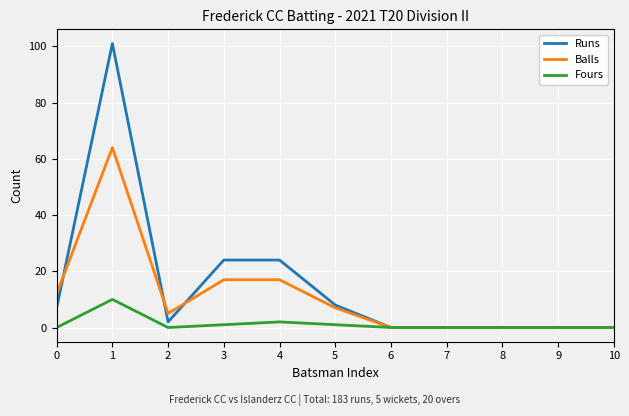

The value of Runs at 5 is 3. True or false?

False